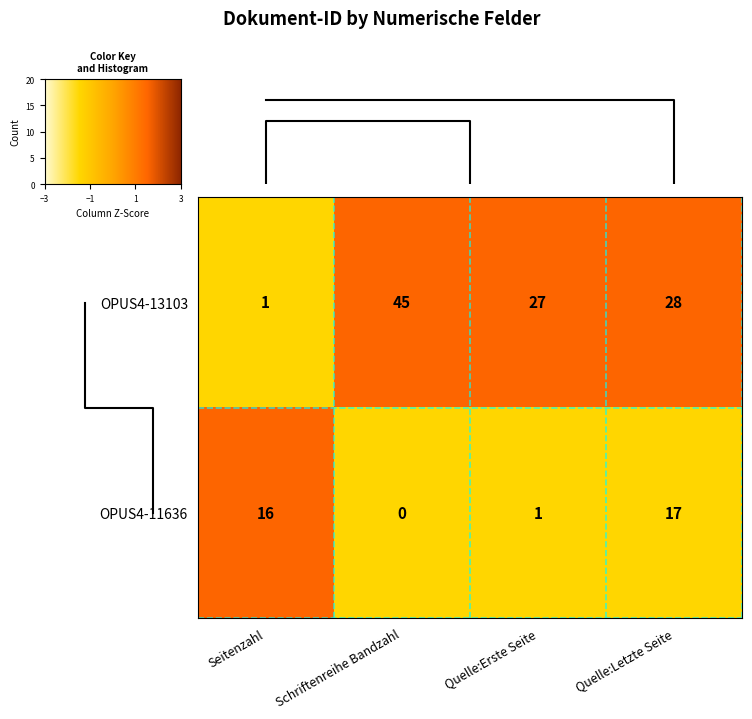

What is the difference between the maximum and second lowest values in the OPUS4-13103 series?

18